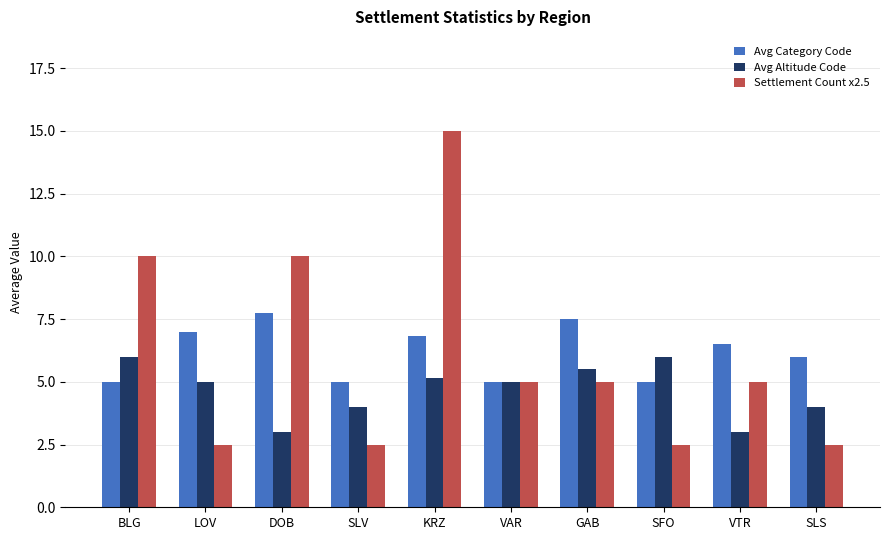

What is the sum of all Settlement Count x2.5 values?

60.0